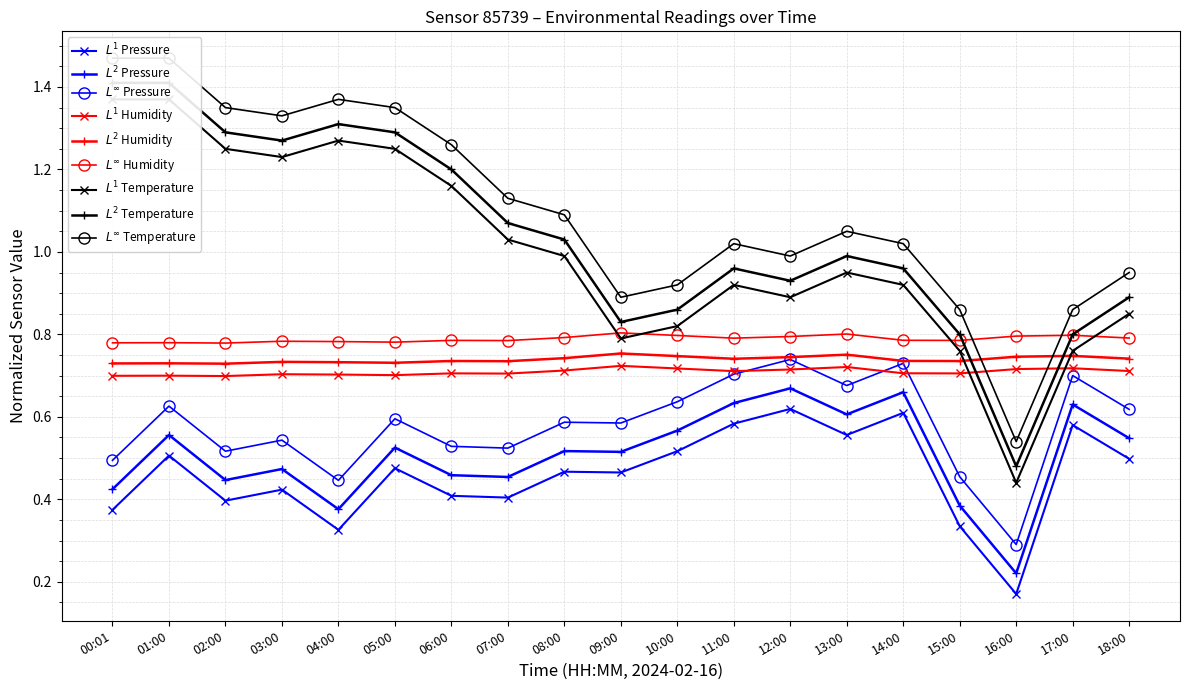

List the series in order of their peak value, lowest first.

pressure, humidity, temperature